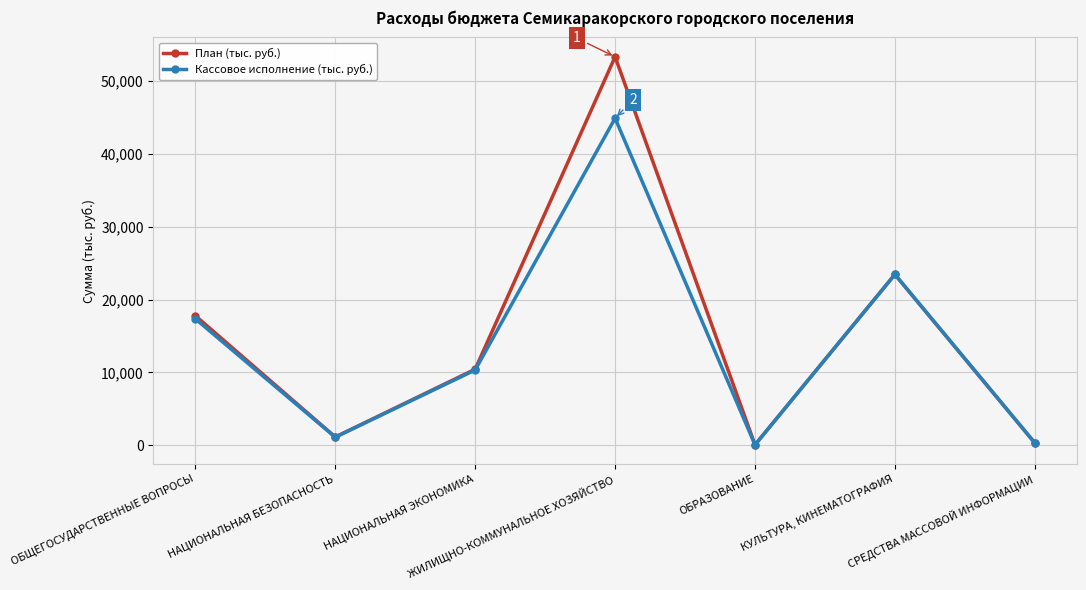

At which label does Кассовое исполнение (тыс. руб.) reach its peak?

ЖИЛИЩНО-КОММУНАЛЬНОЕ ХОЗЯЙСТВО